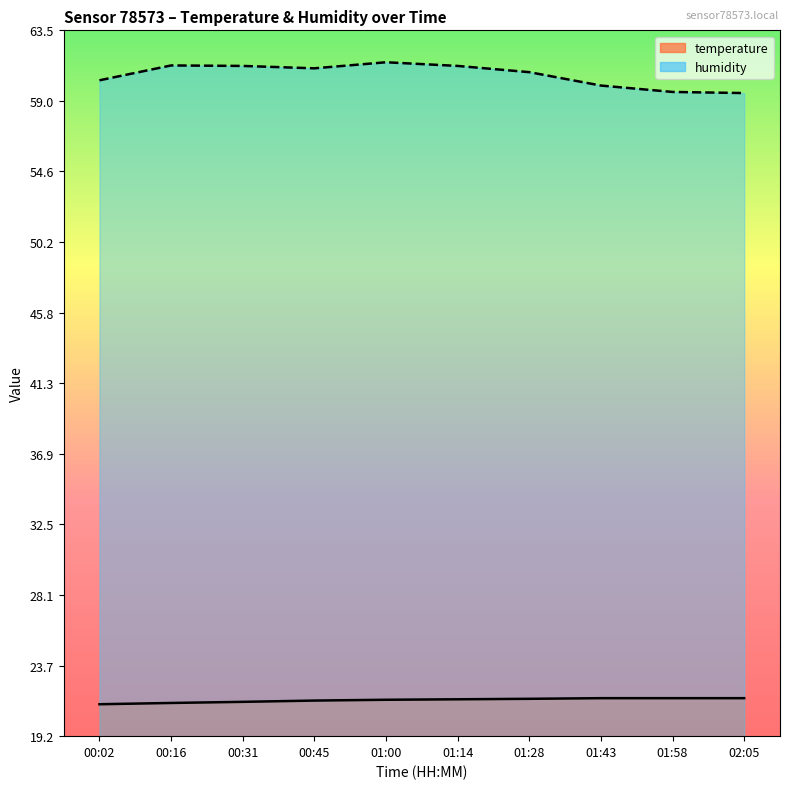

What is the value of the temperature point at the 6th from the left?

21.6